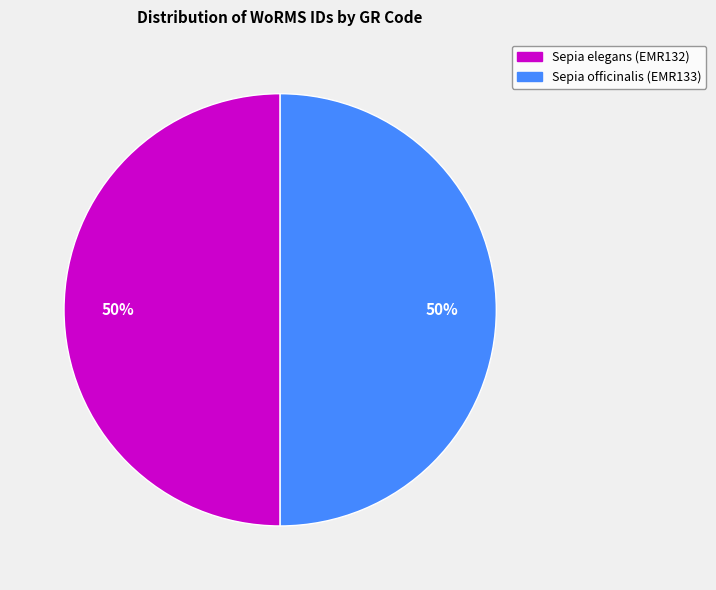

Count the number of slices in the pie.

2